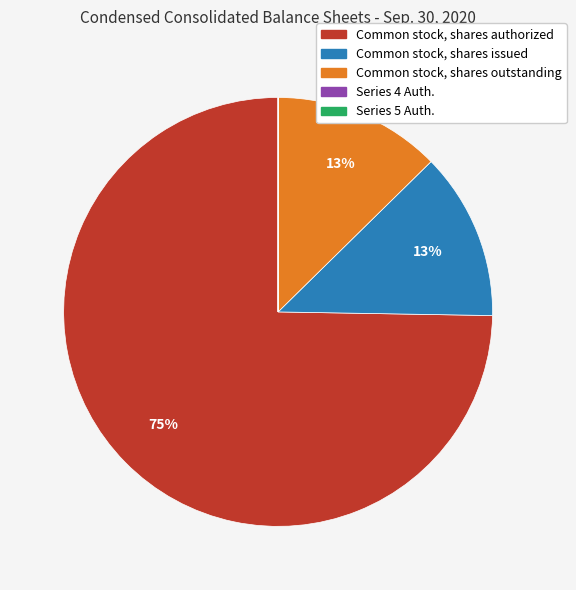

Does any single category account for the majority?

Yes